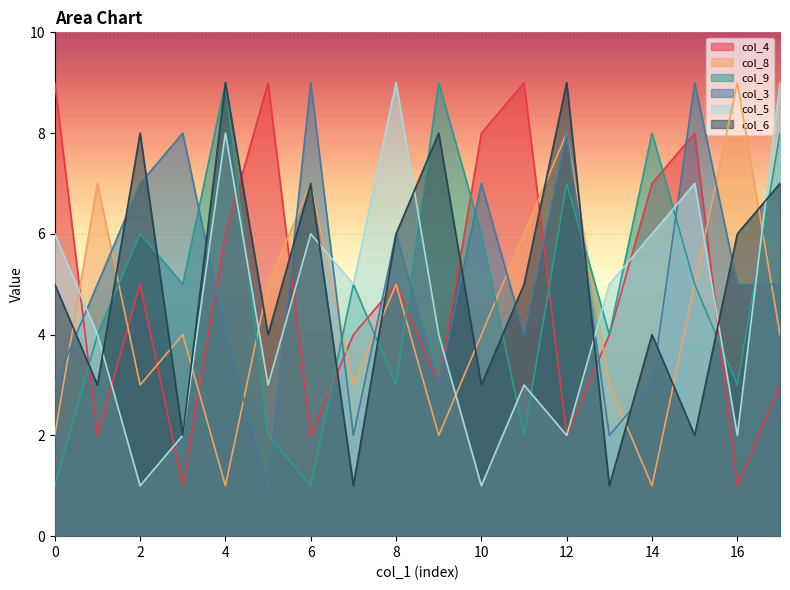

Which series changed the most between 10 and 14?

col_5